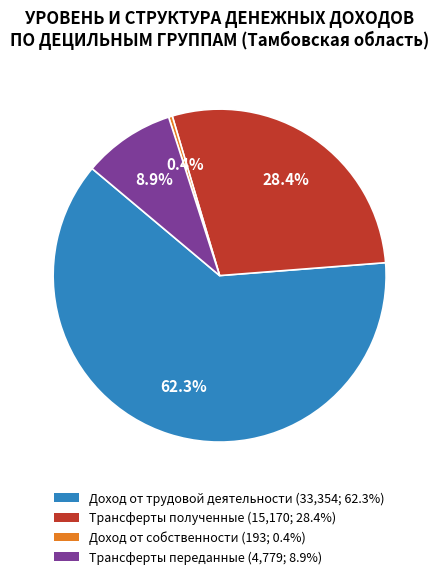

Count the number of slices in the pie.

4